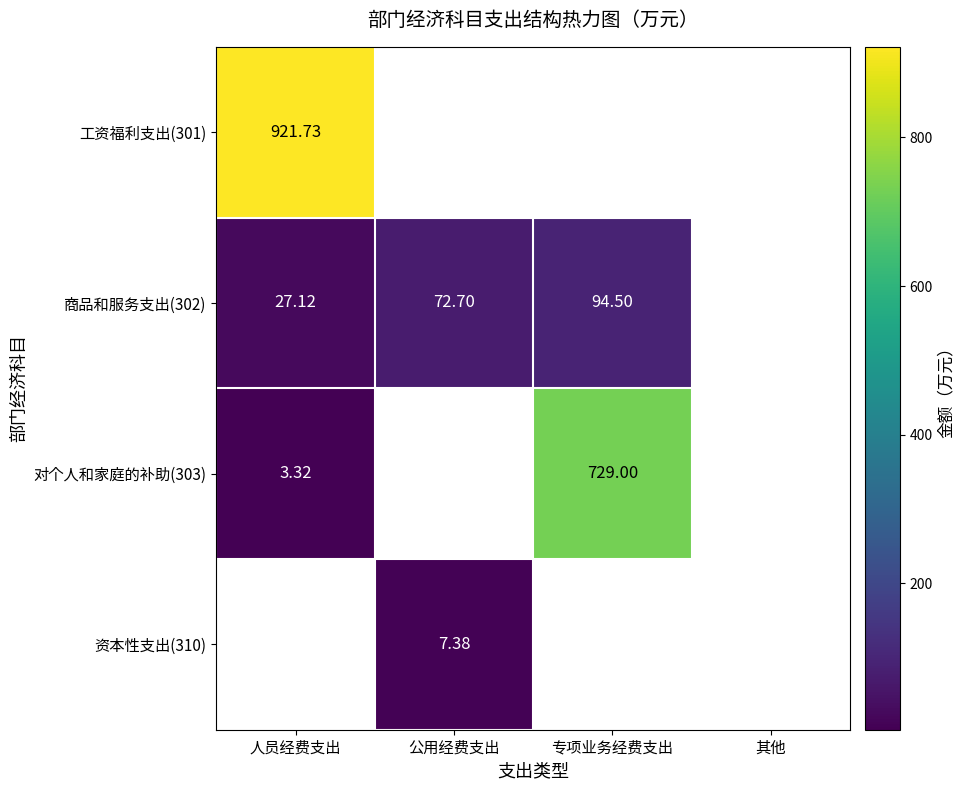

Which series has the widest spread of values?

对个人和家庭的补助(303)